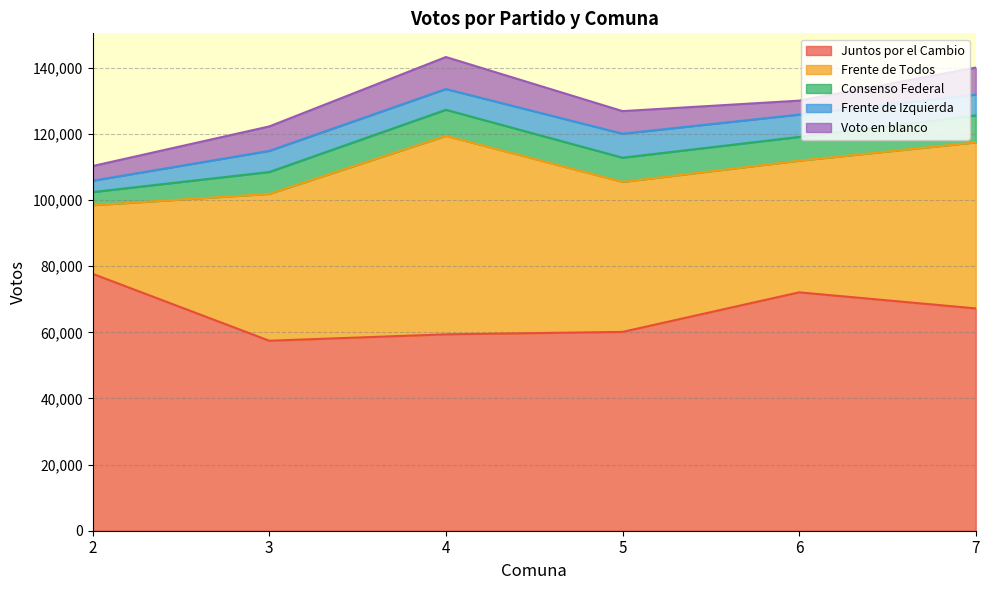

Reading right to left, list all the values displayed in this chart.

Juntos por el Cambio: 67228	72086	60120	59390	57450	77684
Frente de Todos: 50207	39806	45363	60019	44406	20748
Consenso Federal: 8143	7188	7321	7879	6619	3970
Frente de Izquierda: 6302	6764	7254	6288	6386	3439
Voto en blanco: 8163	4209	6830	9669	7398	4438